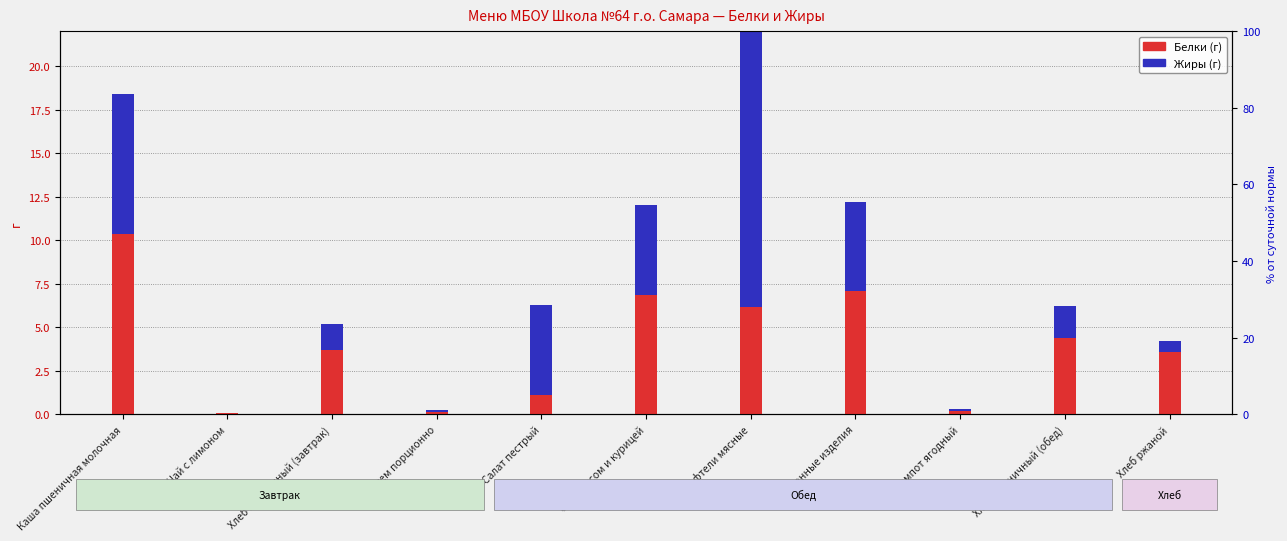

Rank the categories by Жиры (г) value from lowest to highest.

Чай с лимоном, Джем порционно, Компот ягодный, Хлеб ржаной, Хлеб пшеничный (завтрак), Хлеб пшеничный (обед), Макаронные изделия, Салат пестрый, Суп с рисом и курицей, Каша пшеничная молочная, Тефтели мясные